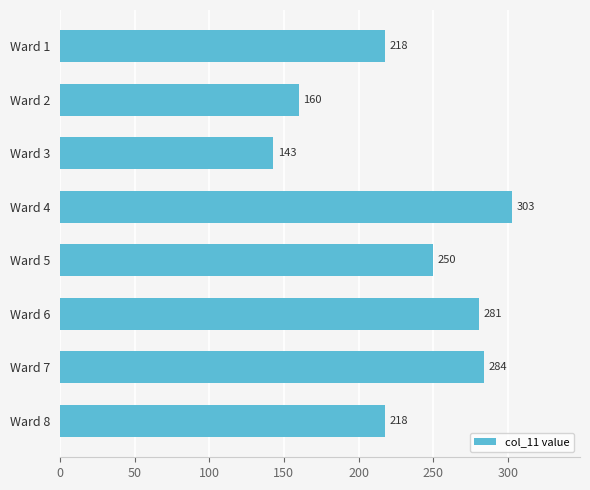

What is the value of the 3rd bar from the top?

143